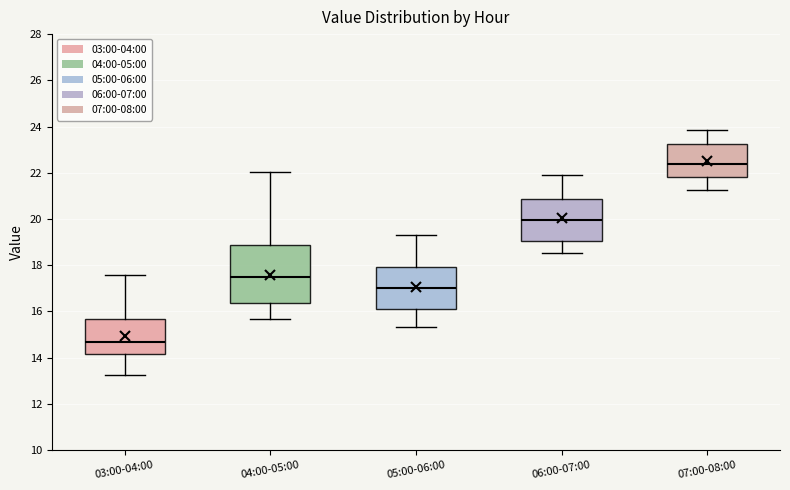

Which box has the highest median line?

07:00-08:00